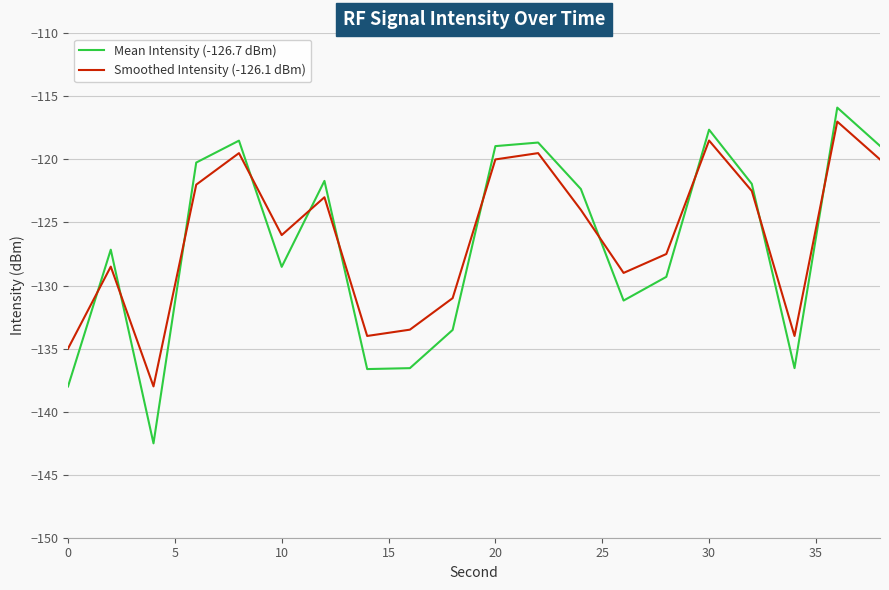

True or false: Mean Intensity (-126.7 dBm) and Smoothed Intensity (-126.1 dBm) cross at least once.

True